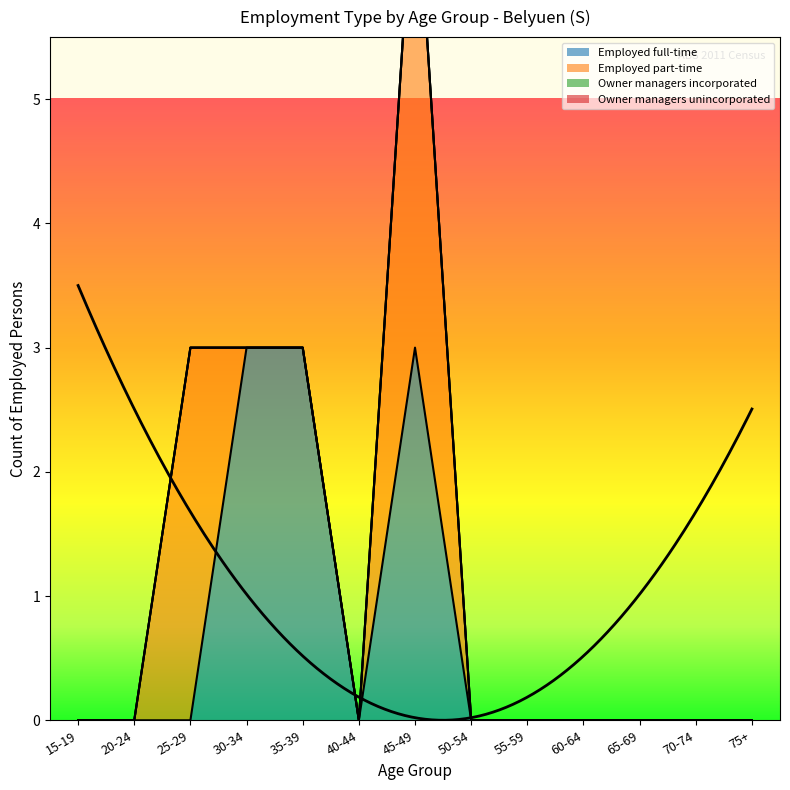

What is the highest value of the Employed full-time series?

3